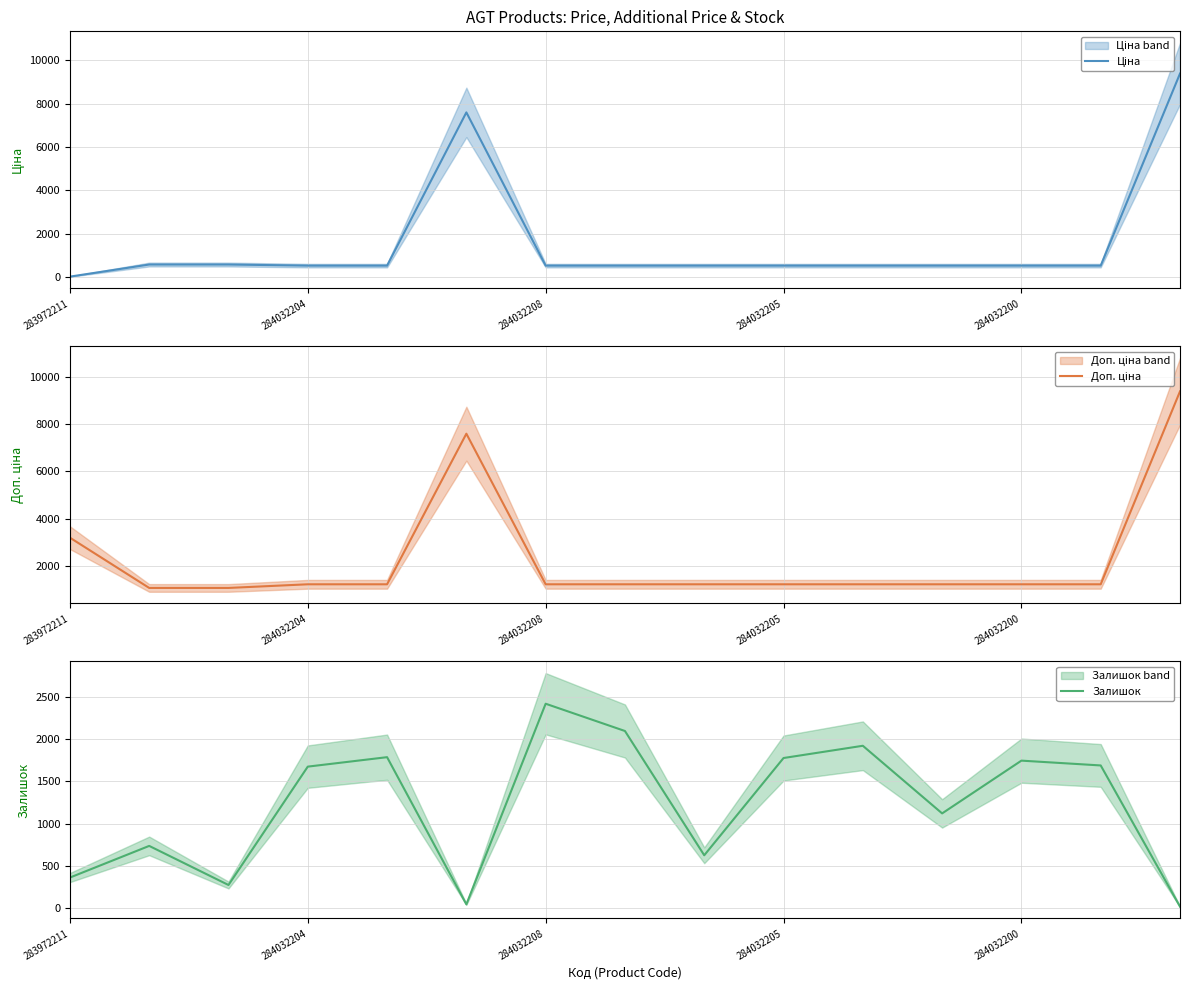

Which series has the largest total across all categories?

Доп. ціна